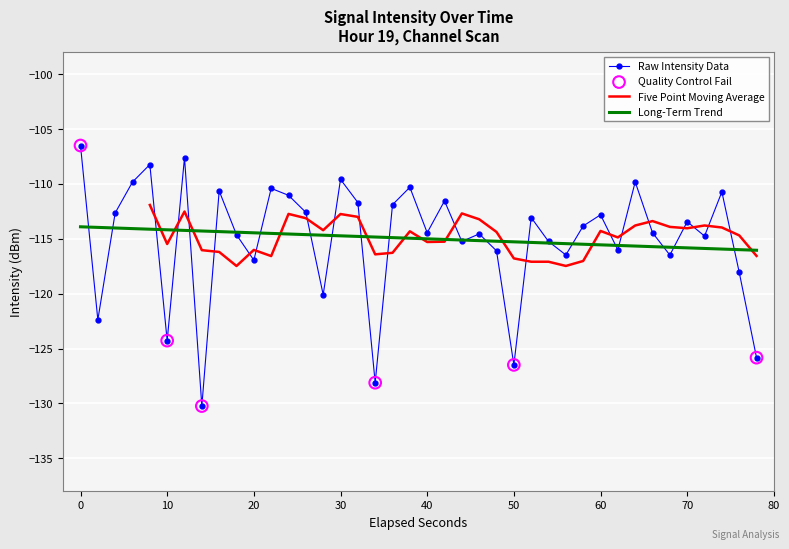

What is the lowest value of the Long-Term Trend series?

-116.0